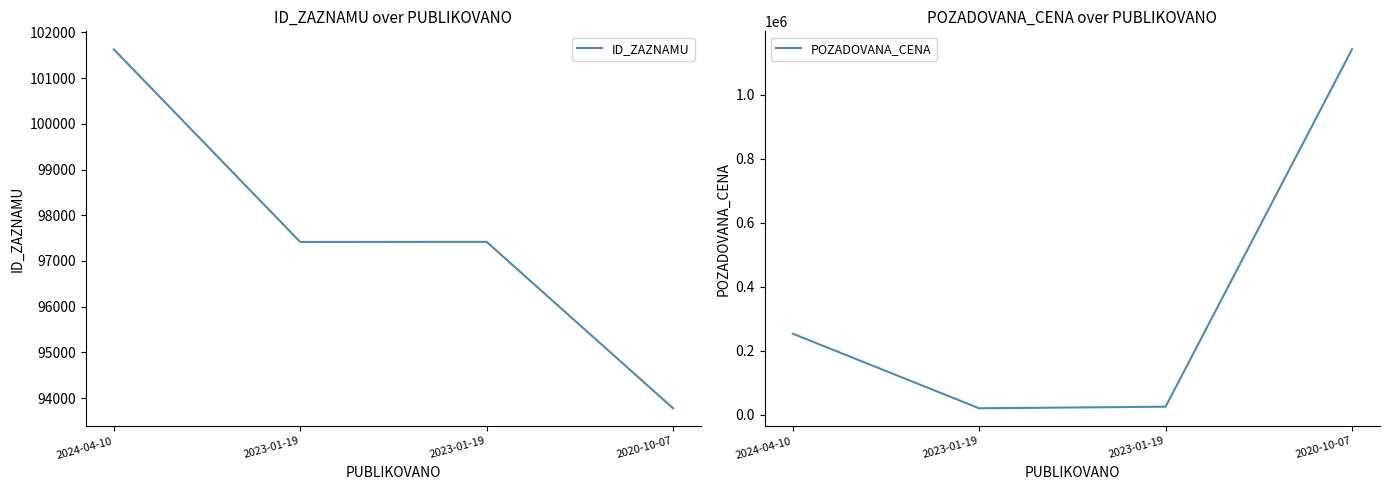

In POZADOVANA_CENA, how many points are lower than both neighbors (excluding endpoints)?

1